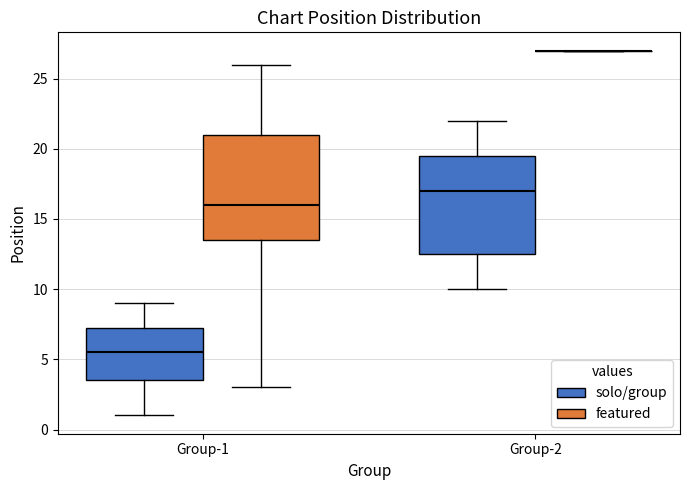

Reading left to right, read every box against the y-axis: the position of its median line, the range the box covers, and the ends of its whiskers. The values are not printed on the chart, so give them approximately, as read against the axis.

Group-1 (solo/group): median 5.5, box 3.5 to 7.5, whiskers 1.0 to 9.0
Group-1 (featured): median 16.0, box 13.5 to 21.0, whiskers 3.0 to 26.0
Group-2 (solo/group): median 17.0, box 12.5 to 19.5, whiskers 10.0 to 22.0
Group-2 (featured): box collapsed to a line at 27.0, whiskers 27.0 to 27.0